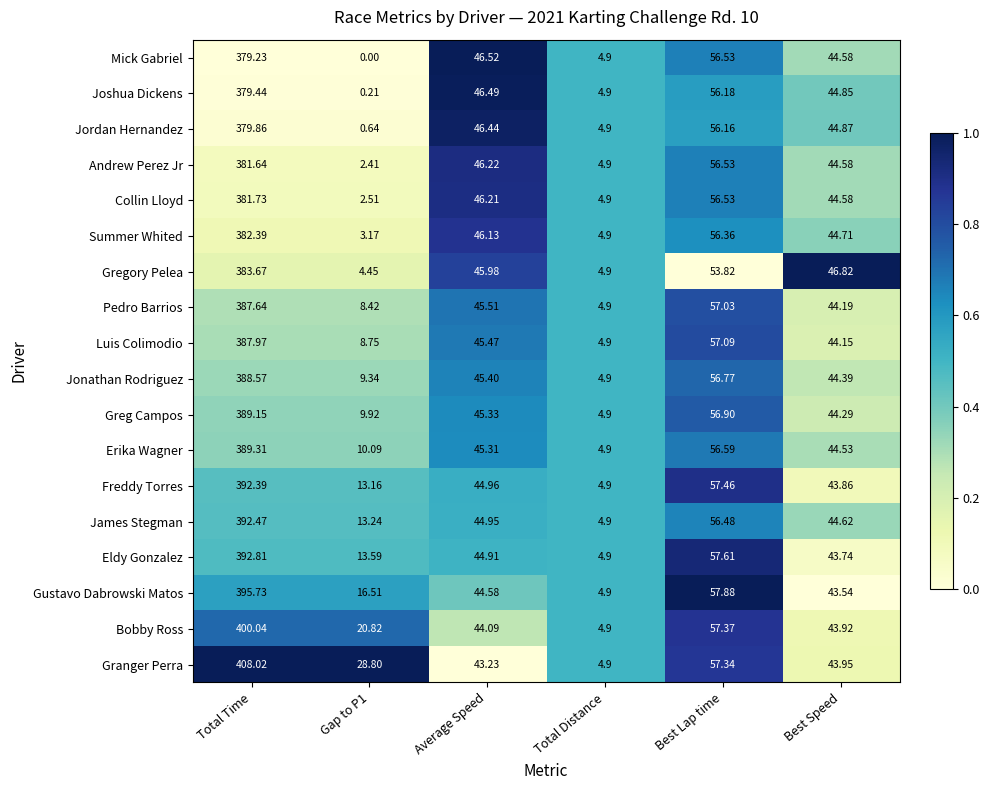

At how many categories does at least one series exceed 0?

6